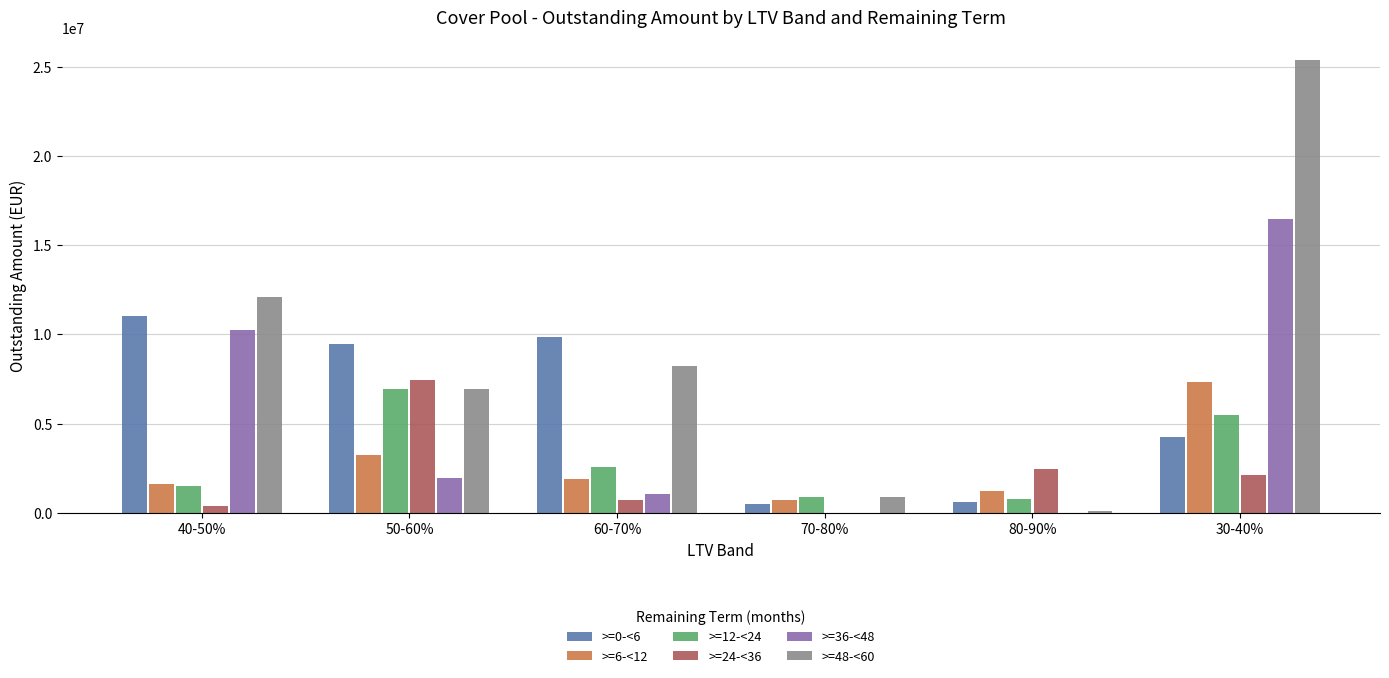

The value of >=6-<12 at 50-60% is 3255268.7. True or false?

True